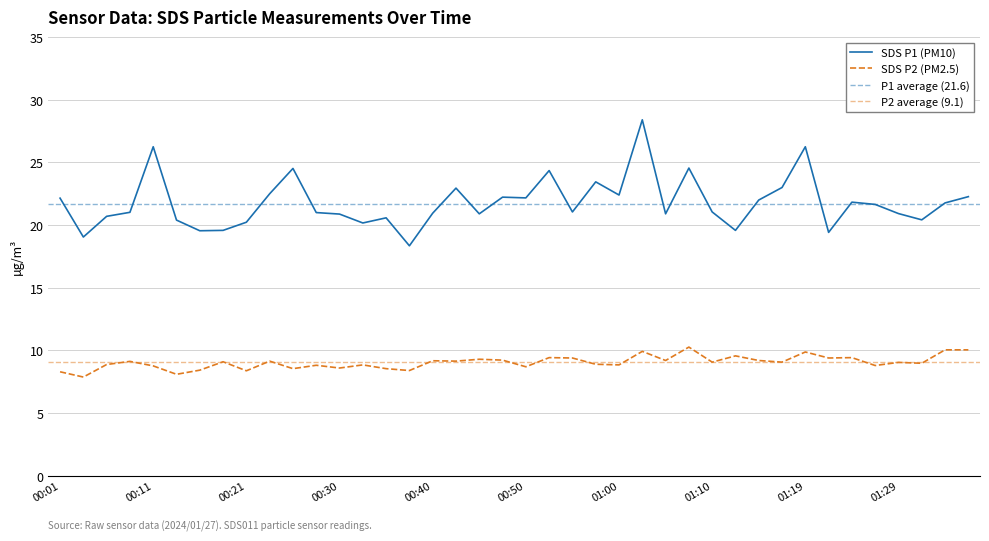

What is the value of the SDS_P2 point at the 26th from the left?

9.9